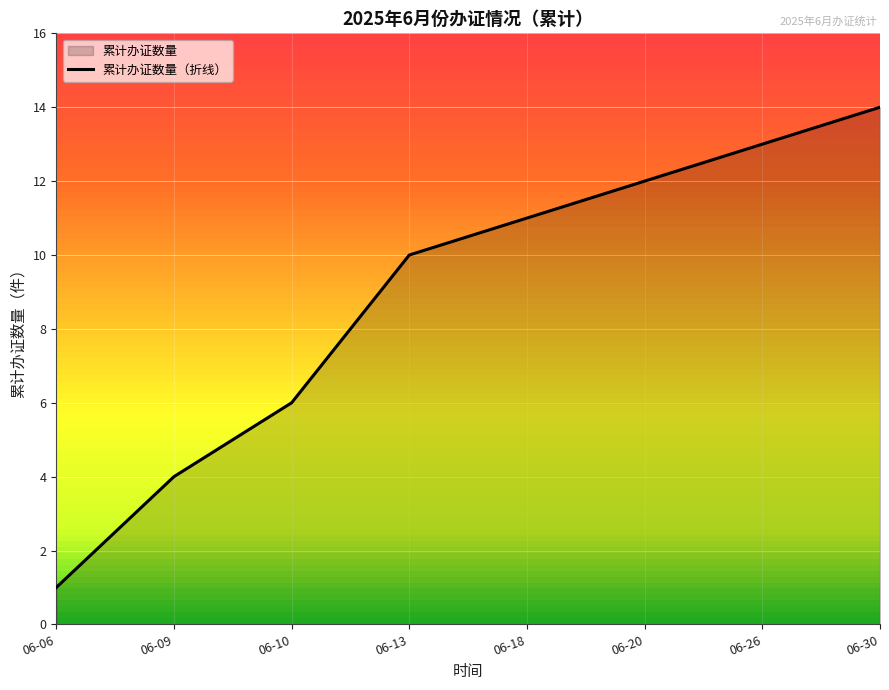

Rank the categories by value from highest to lowest.

06-30, 06-26, 06-20, 06-18, 06-13, 06-10, 06-09, 06-06